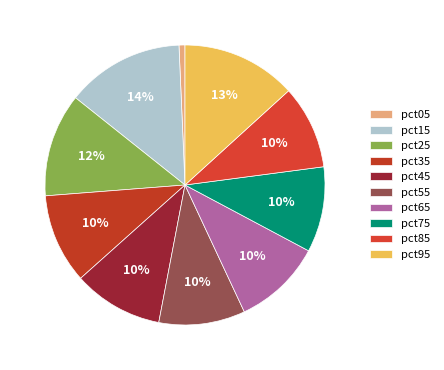

True or false: pct15 accounts for 26% of the total.

False